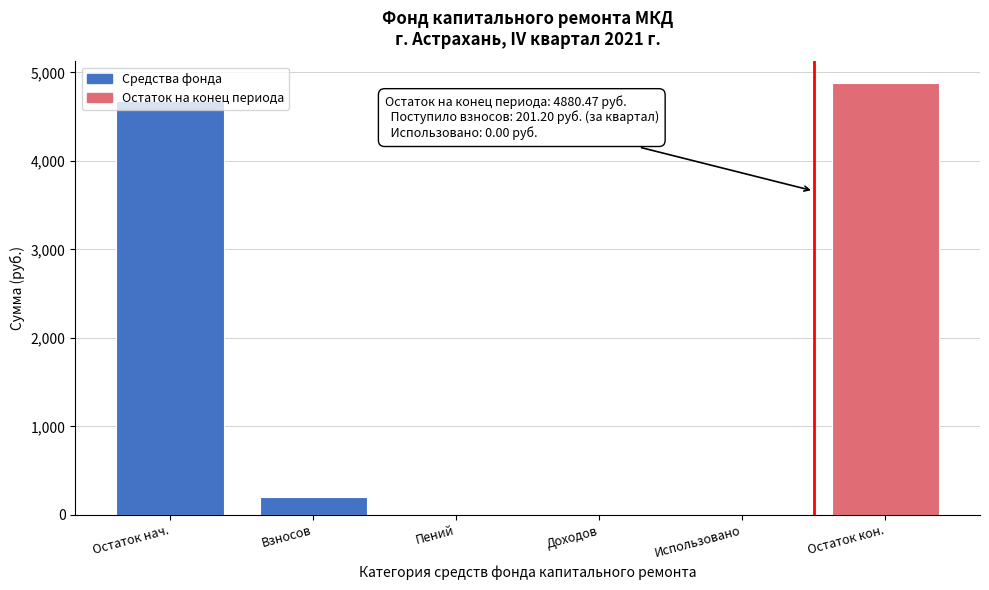

What is the sum of the values at Доходов and Взносов?

201.2